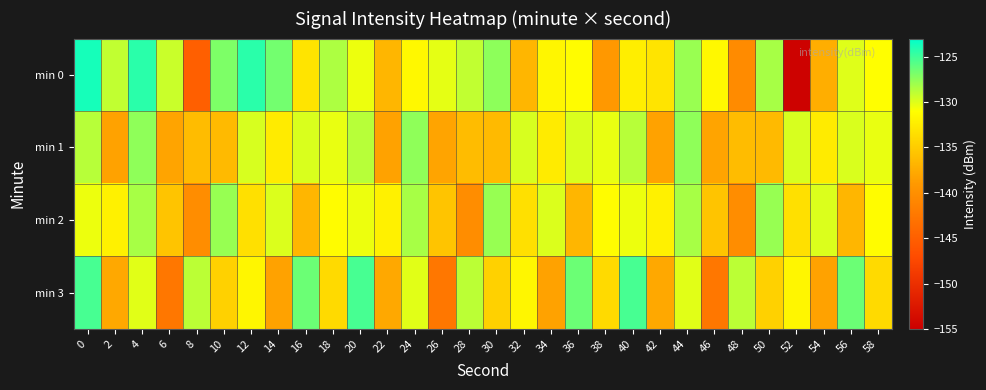

At 14, list the series in order from smallest to largest.

min 3, min 1, min 2, min 0